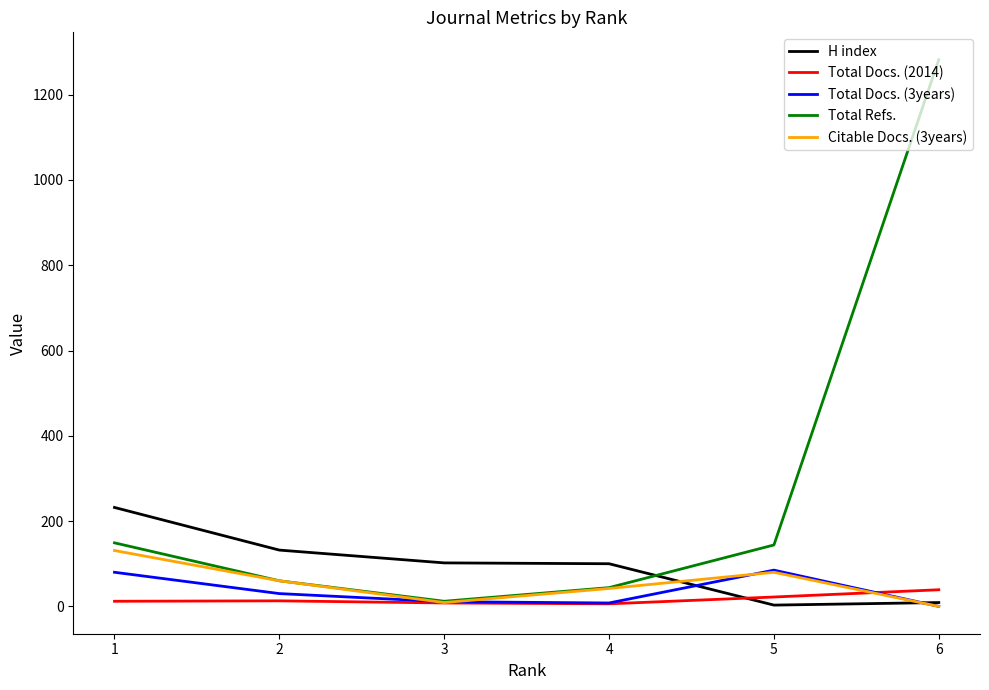

What is the greatest value displayed?

1282